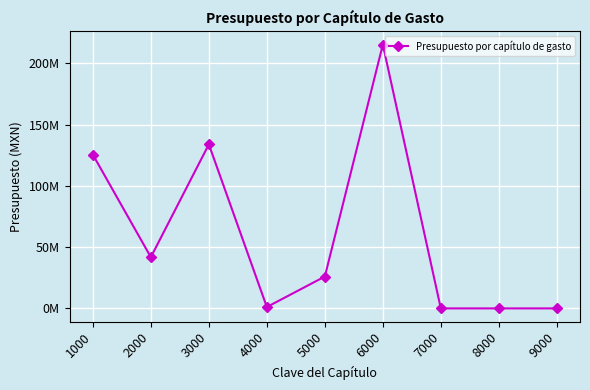

Does the chart have visible grid lines?

Yes